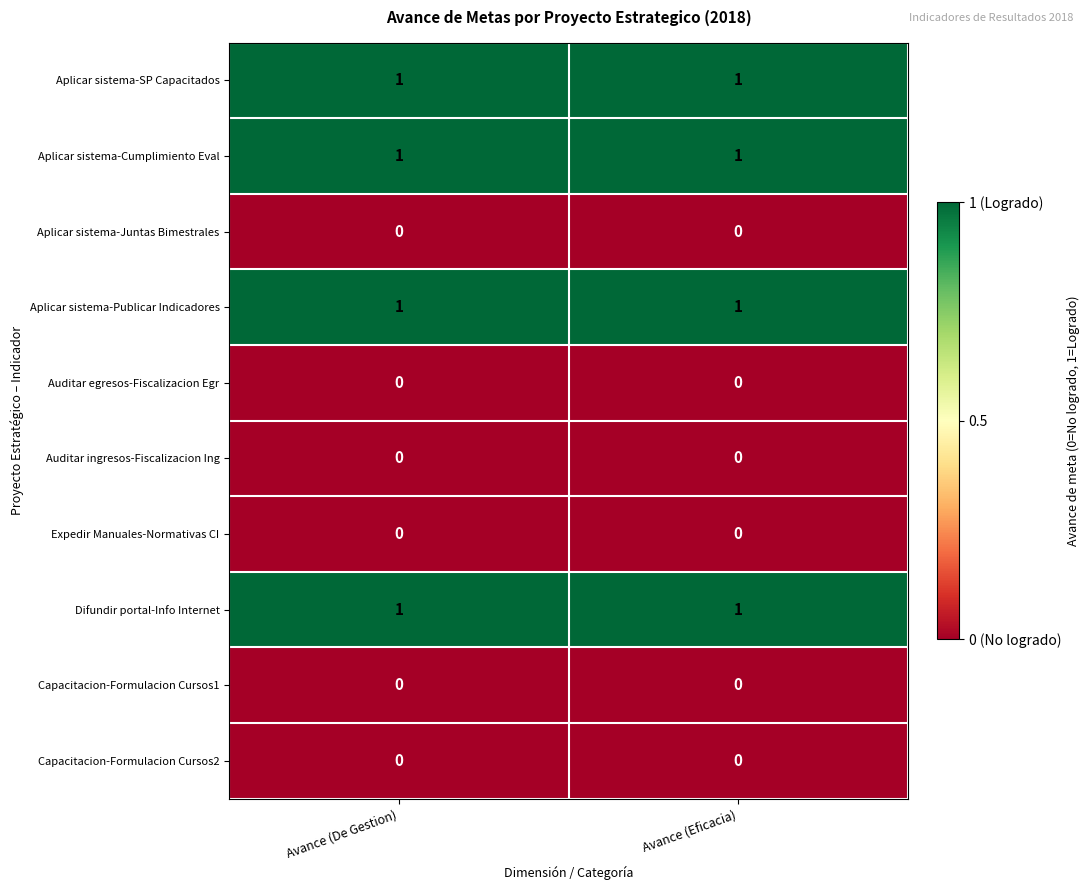

The value of Aplicar sistema-Publicar Indicadores at Avance (Eficacia) is 0. True or false?

False